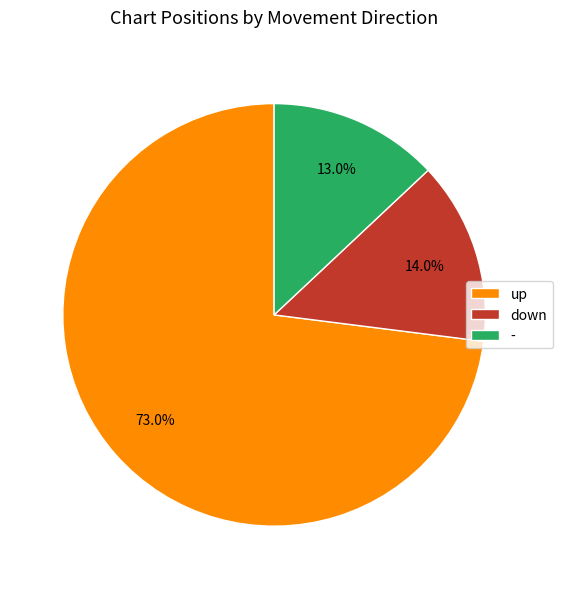

Rank the categories by value from highest to lowest.

up, down, -